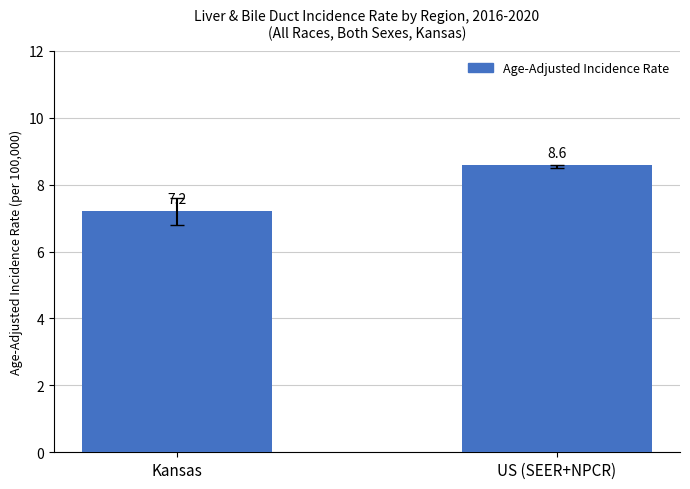

Rank the categories by value from highest to lowest.

US (SEER+NPCR), Kansas